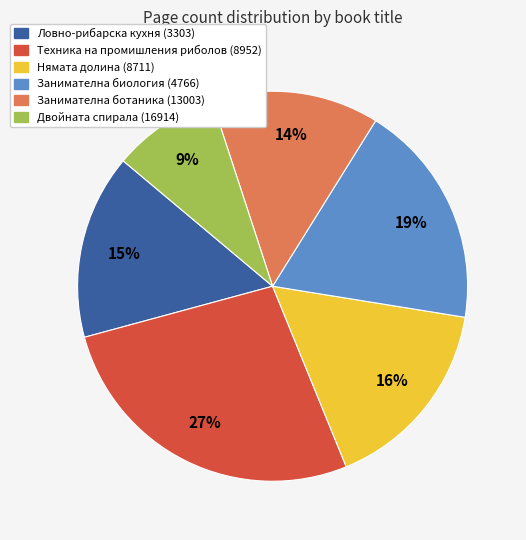

Does any single category account for the majority?

No